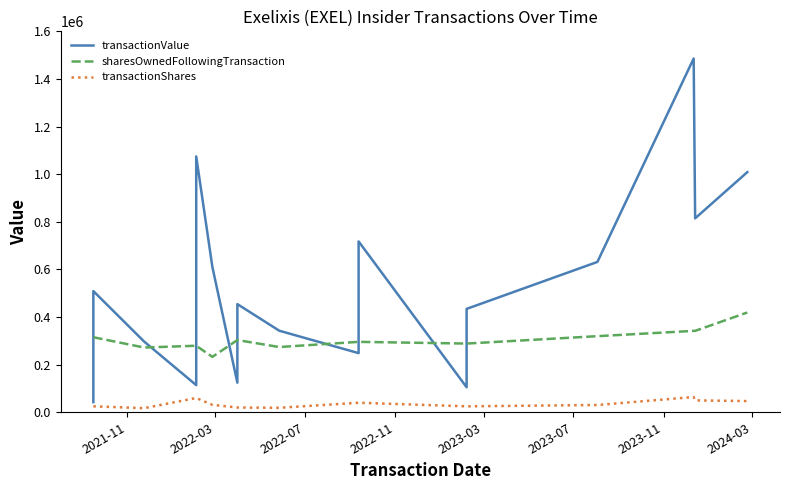

Is this an area chart (filled region under the line)?

No